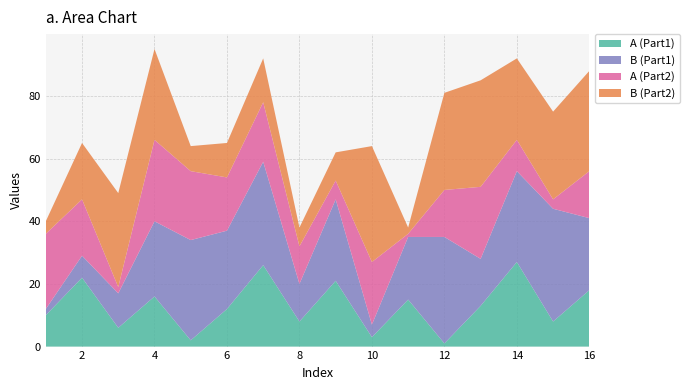

The A (Part1) series shows 18 at 16. True or false?

True